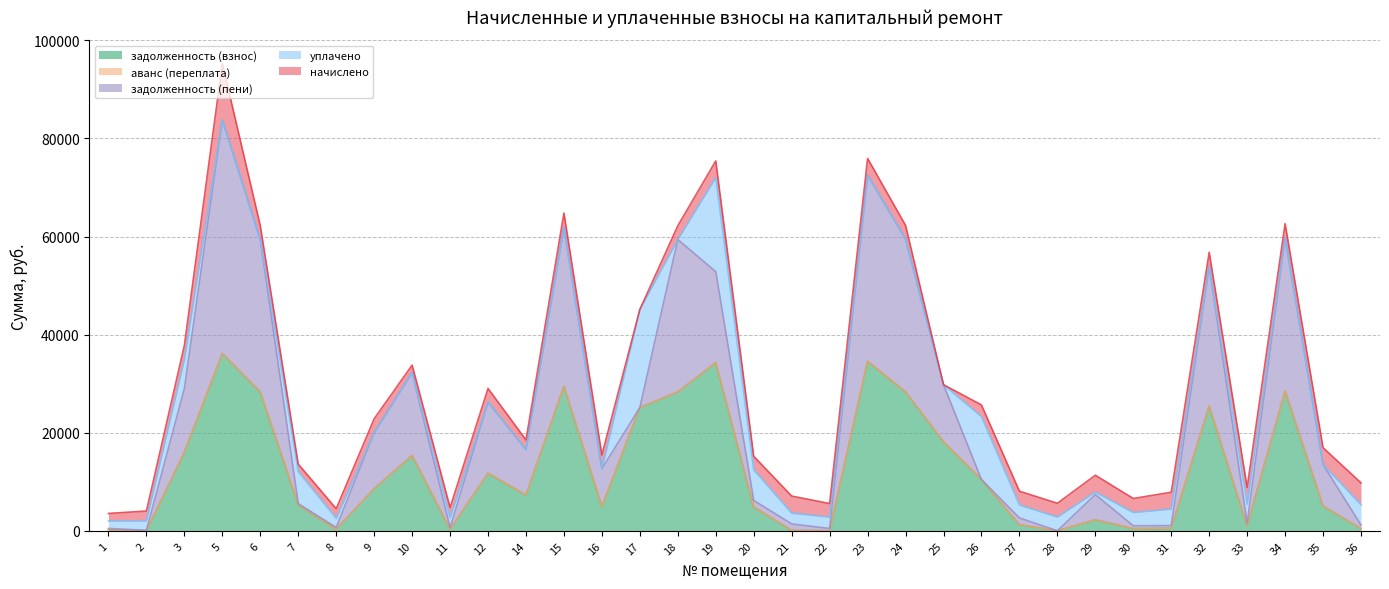

What are all the series names shown in the legend?

задолженность (взнос), аванс (переплата), задолженность (пени), уплачено, начислено